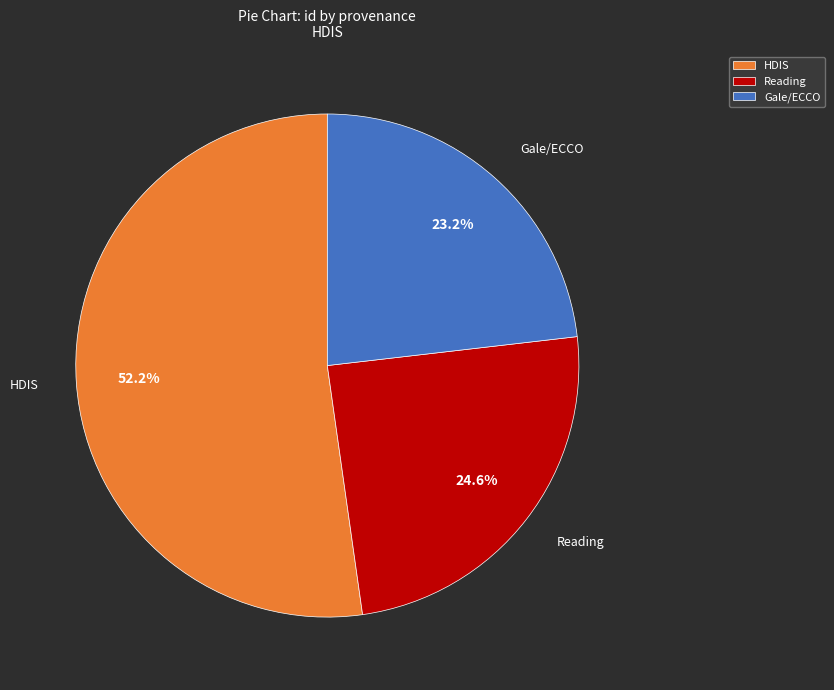

How much of the chart is everything except HDIS?

47.8%